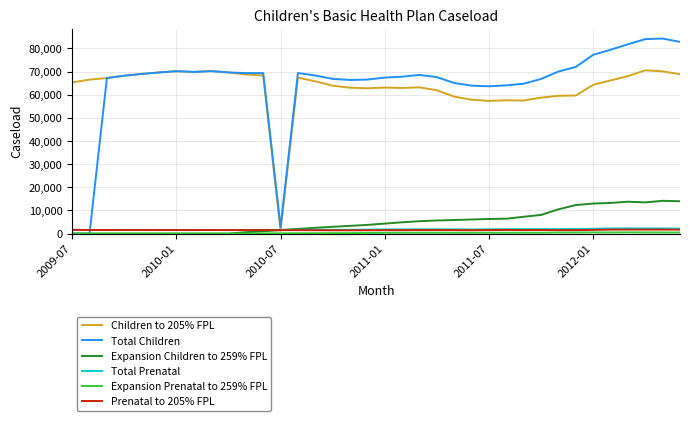

After their last crossing, which series has the higher values: Total Prenatal or Total Children?

Total Children